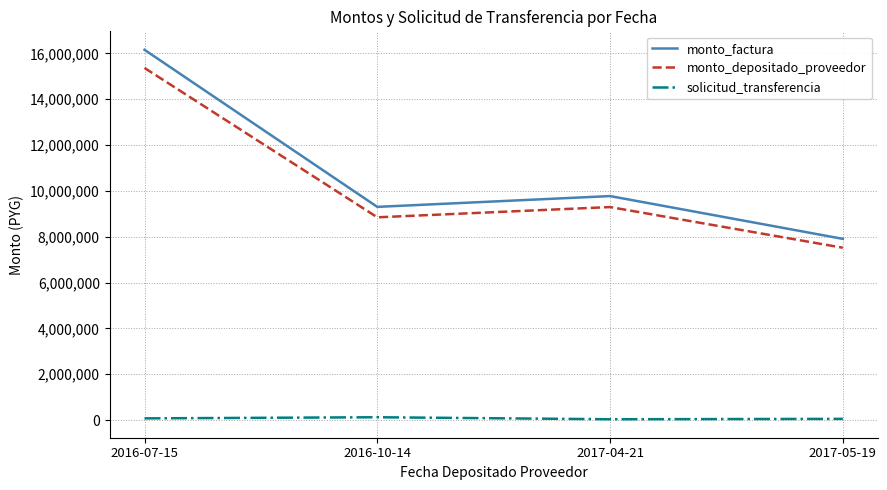

Count the number of data series in this chart.

3